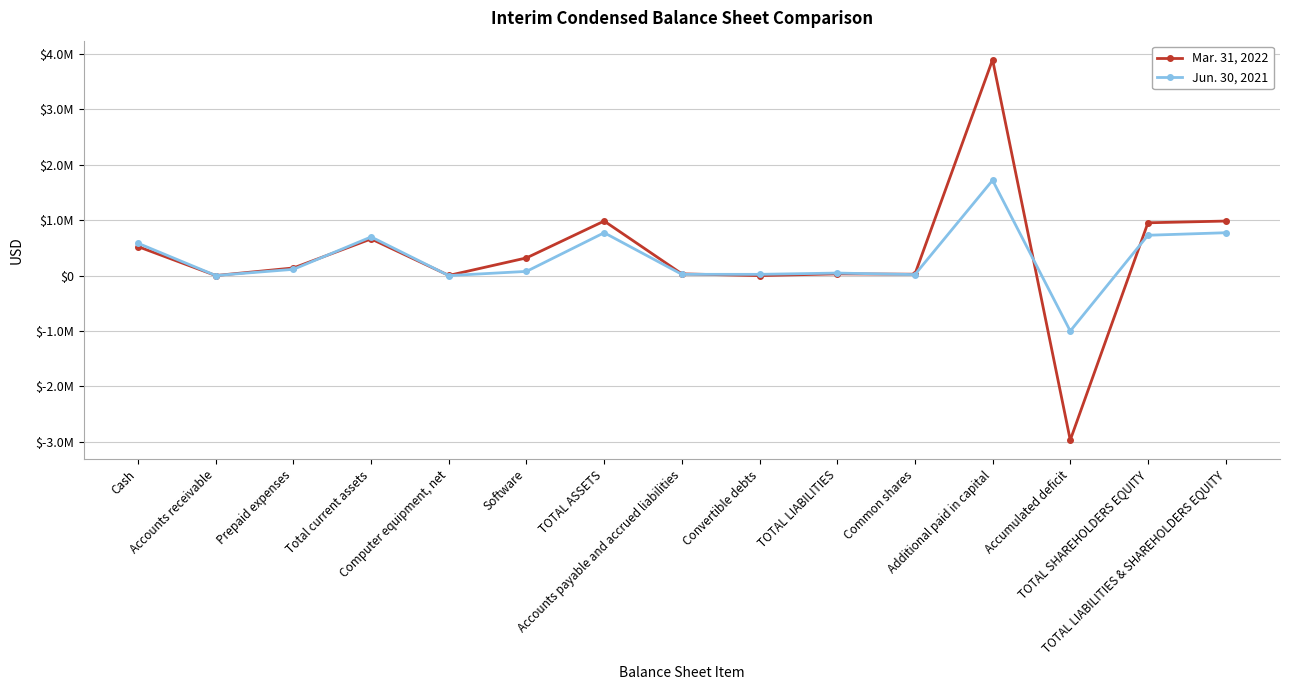

True or false: Mar. 31, 2022 and Jun. 30, 2021 cross at least once.

True